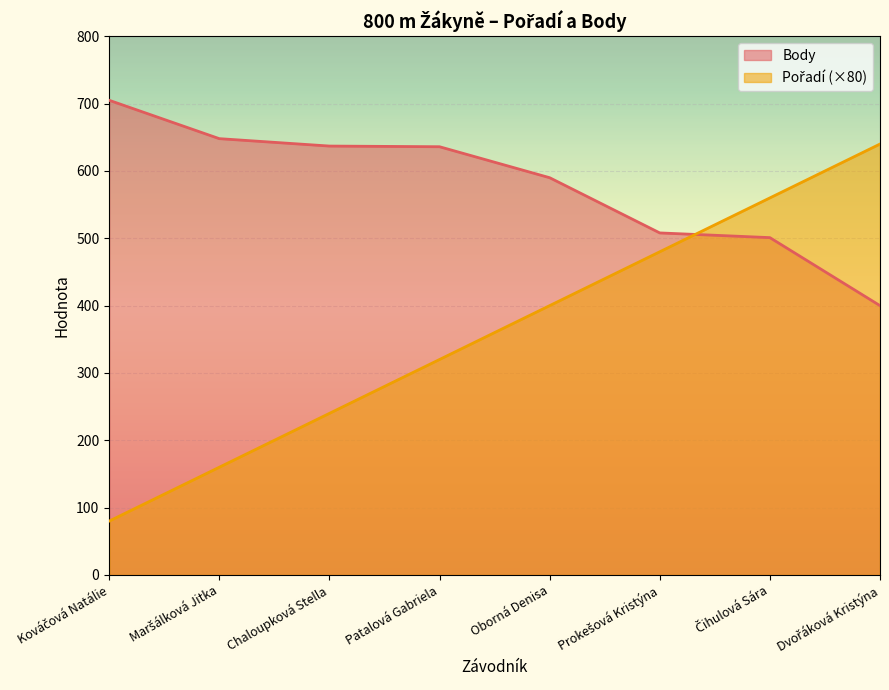

Which category has the highest value in the Pořadí series?

Dvořáková Kristýna